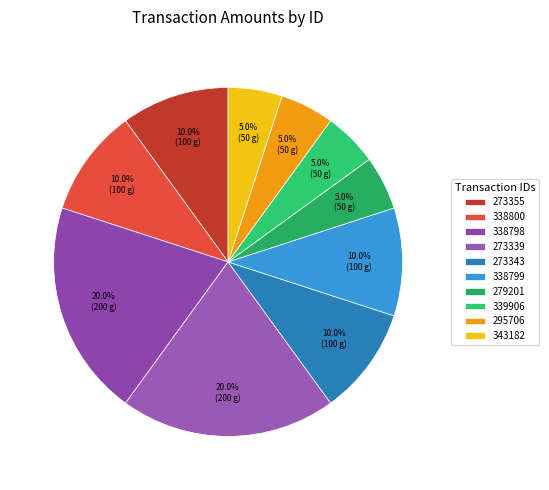

Do 273343 and 338799 together represent more than half of the pie?

No